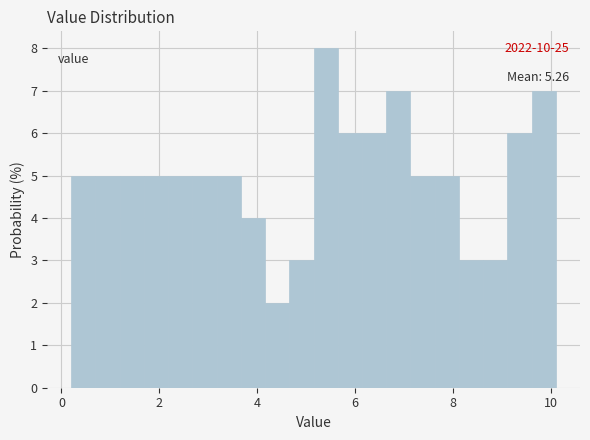

Around what value on the x-axis is the tallest bar? Give the approximate position of its centre, as read against the axis.

5.4